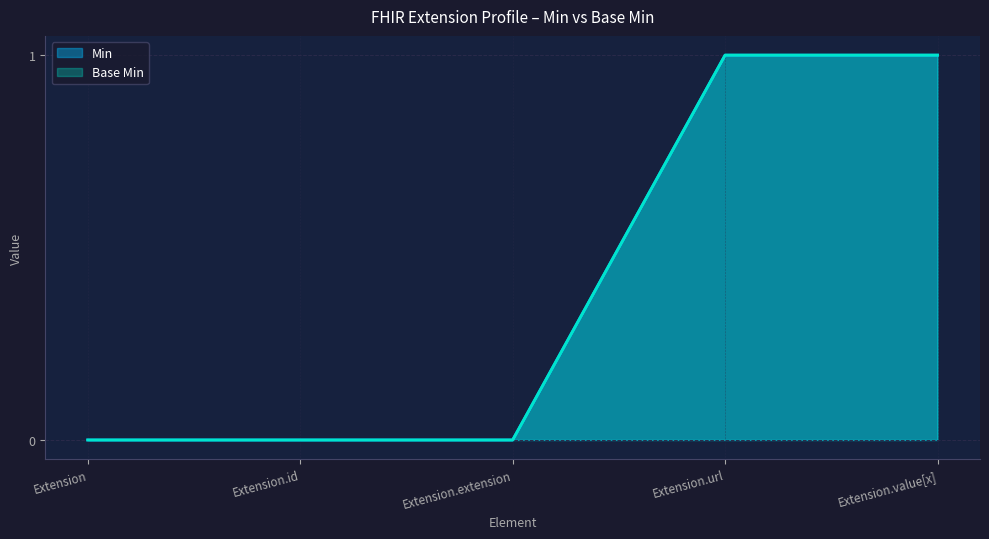

At which category is the sum across all series the highest?

Extension.url